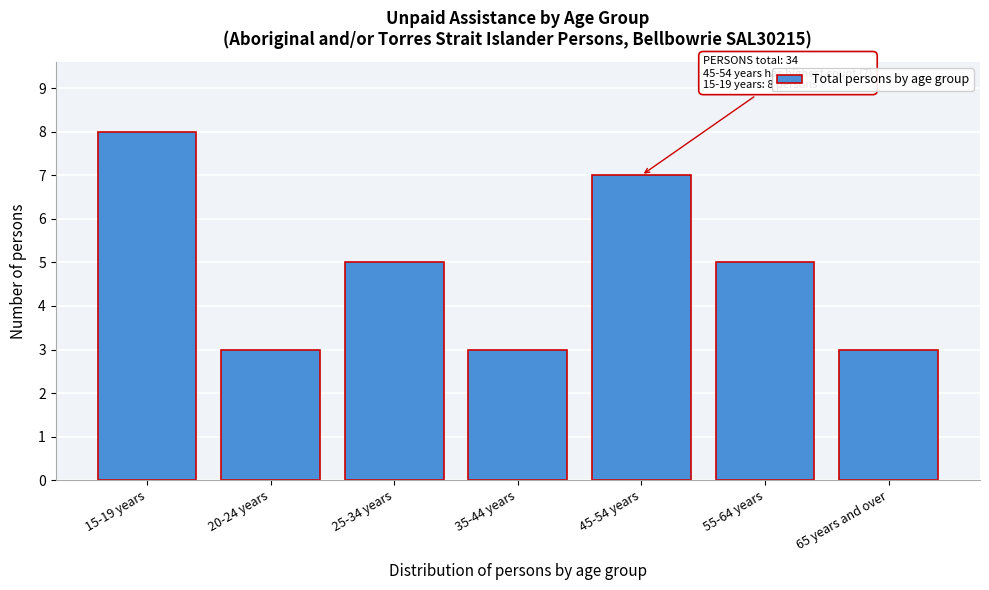

Reading left to right, extract all data points from this chart.

15-19 years=8	20-24 years=3	25-34 years=5	35-44 years=3	45-54 years=7	55-64 years=5	65 years and over=3